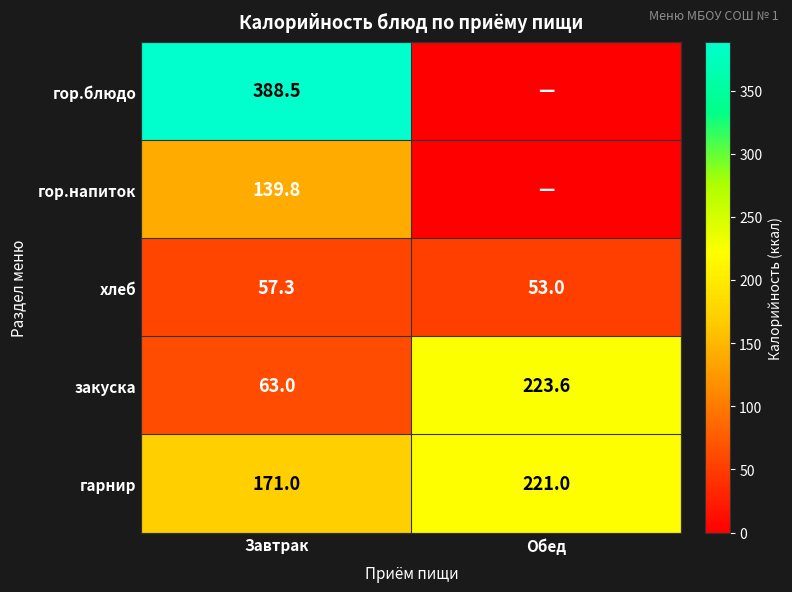

What is the sum of all закуска values?

286.6